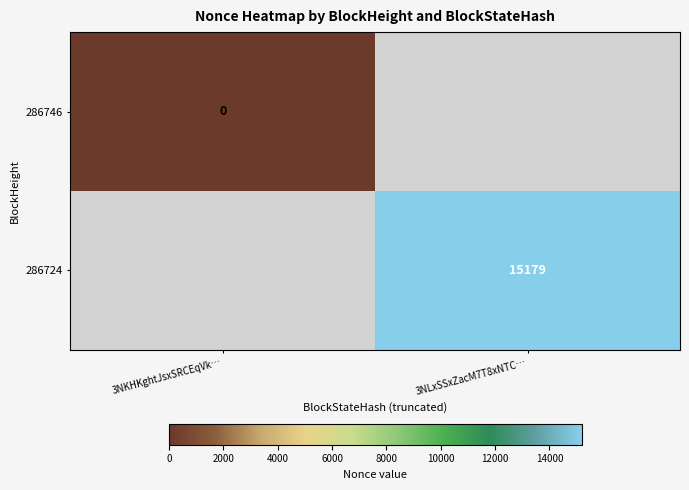

The value of 286724 at 3NLxSSxZacM7T8xNTC… is 15179. True or false?

True